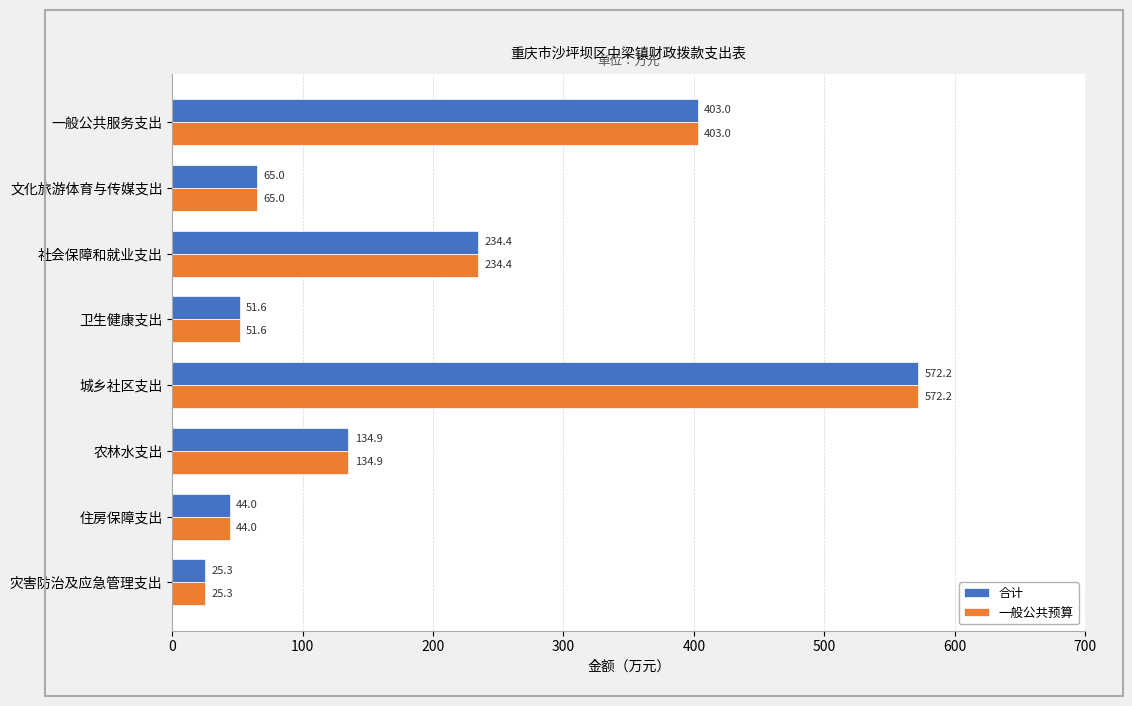

What is the greatest value displayed?

572.2